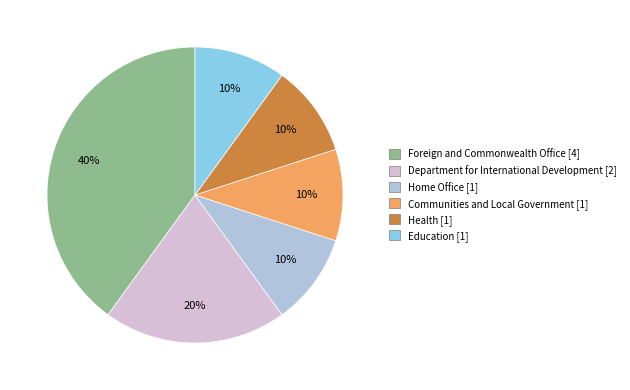

Which has a higher value, Foreign and Commonwealth Office or Health?

Foreign and Commonwealth Office